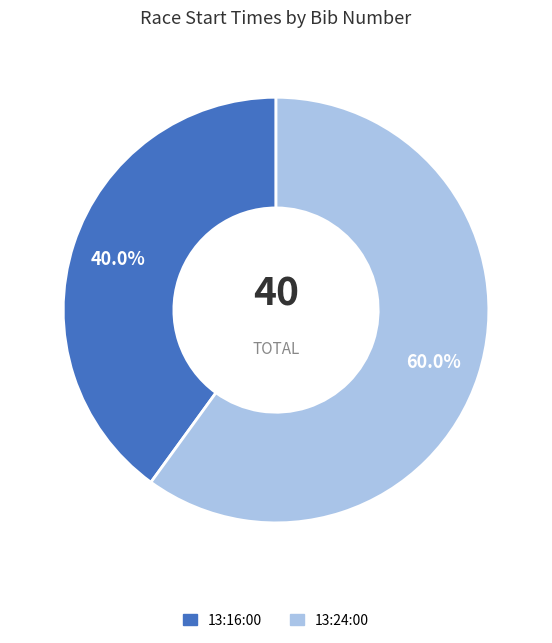

The 13:16:00 slice represents 40% of the pie. True or false?

True